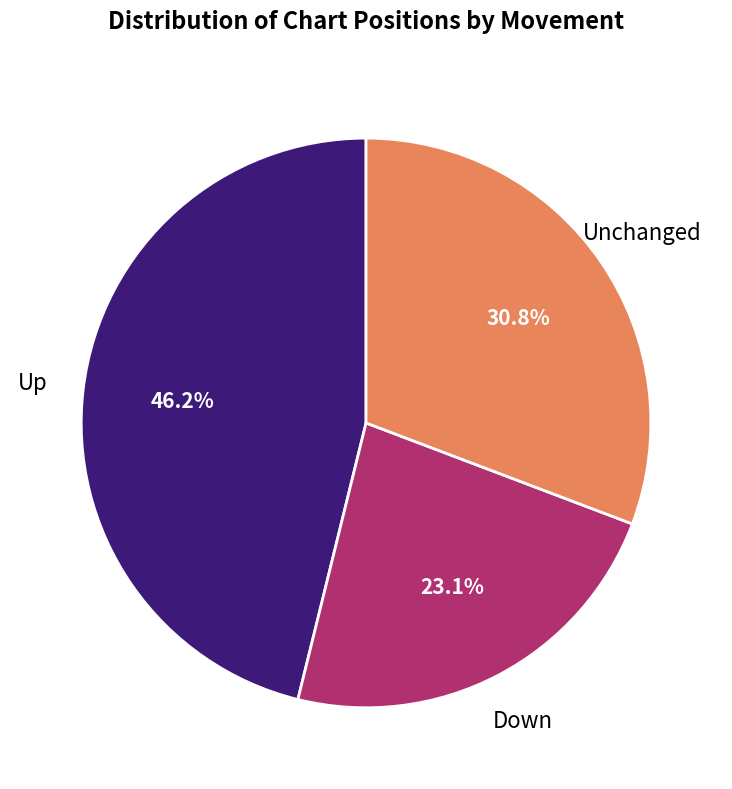

To the nearest percent, what is the difference between the largest and smallest slice percentages?

23%